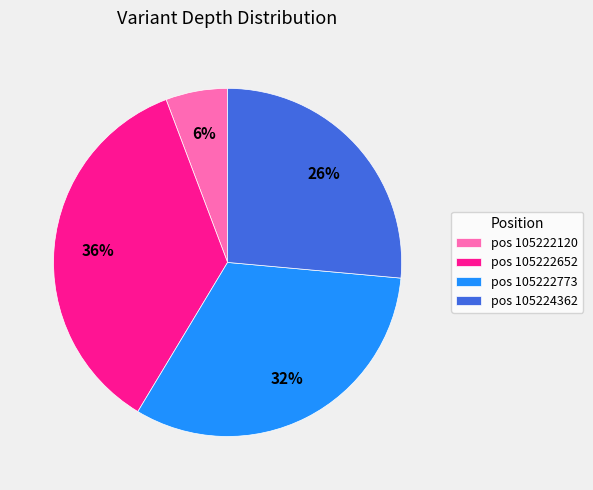

What percentage is the pos 105222652 slice, to the nearest percent?

36%